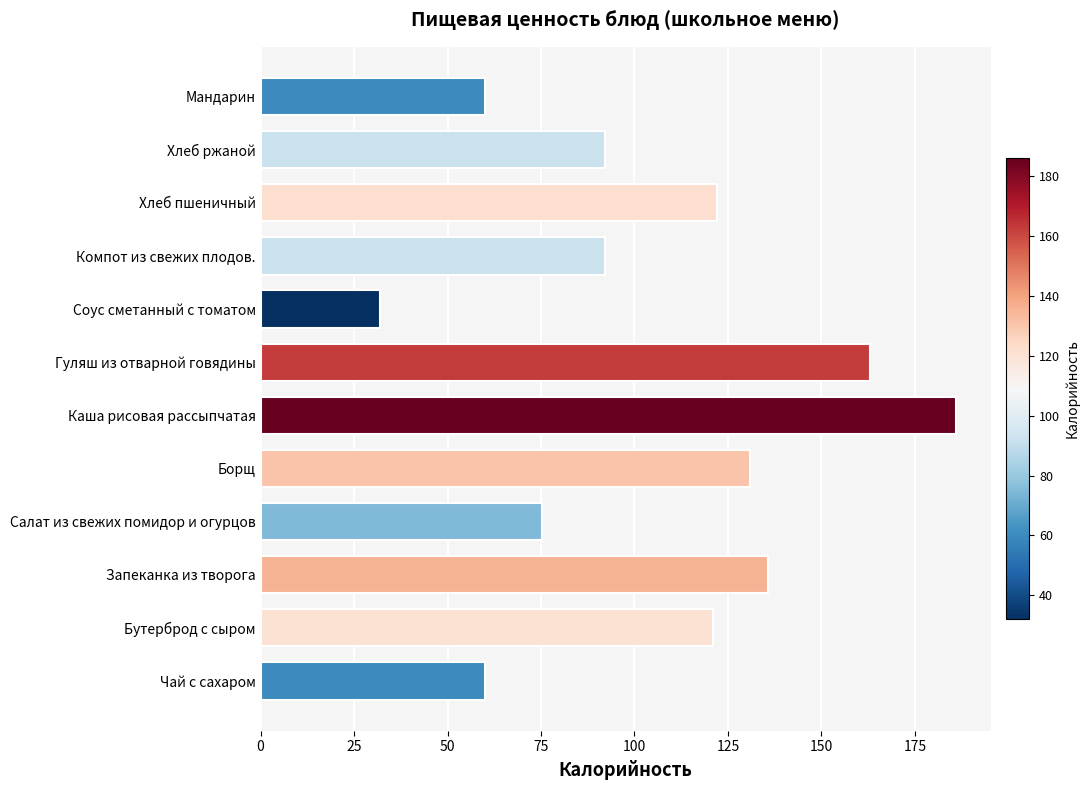

Is it true that the value at Соус сметанный с томатом is 56.8?

False